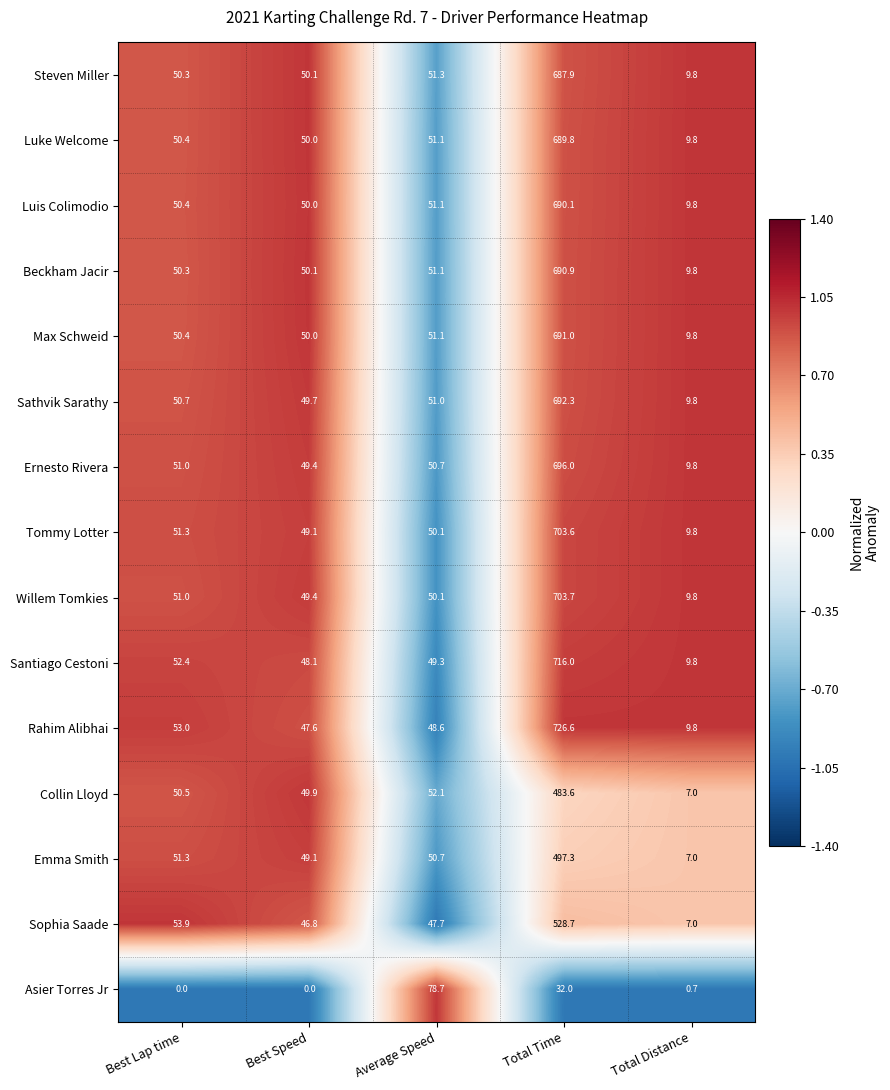

At which label does Luke Welcome reach its minimum?

Total Distance